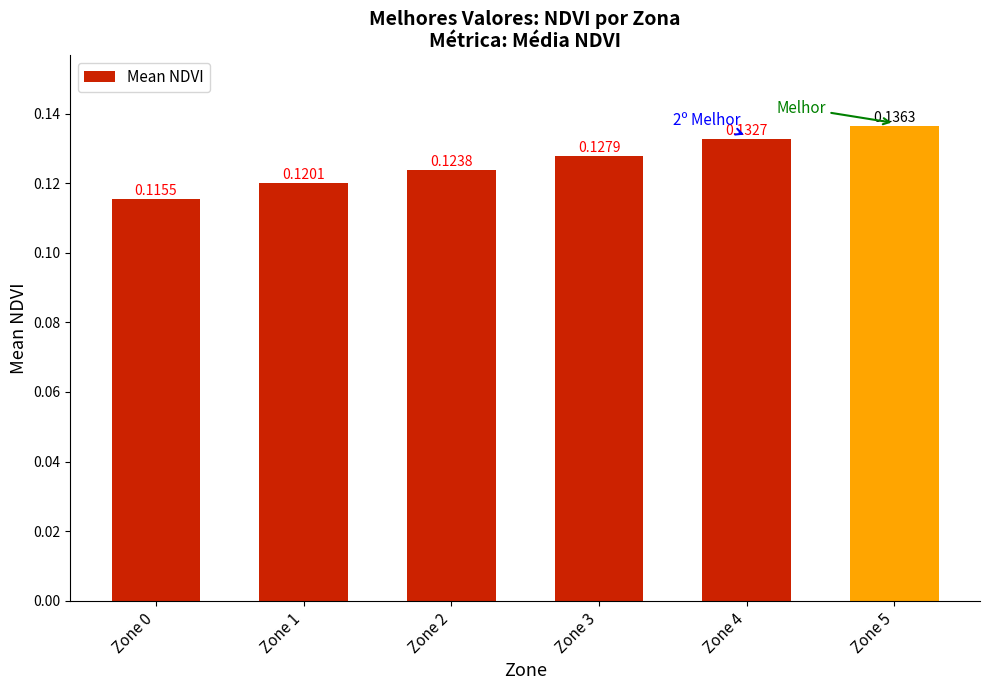

List the labels in order of value, largest first.

Zone 5, Zone 4, Zone 3, Zone 2, Zone 1, Zone 0